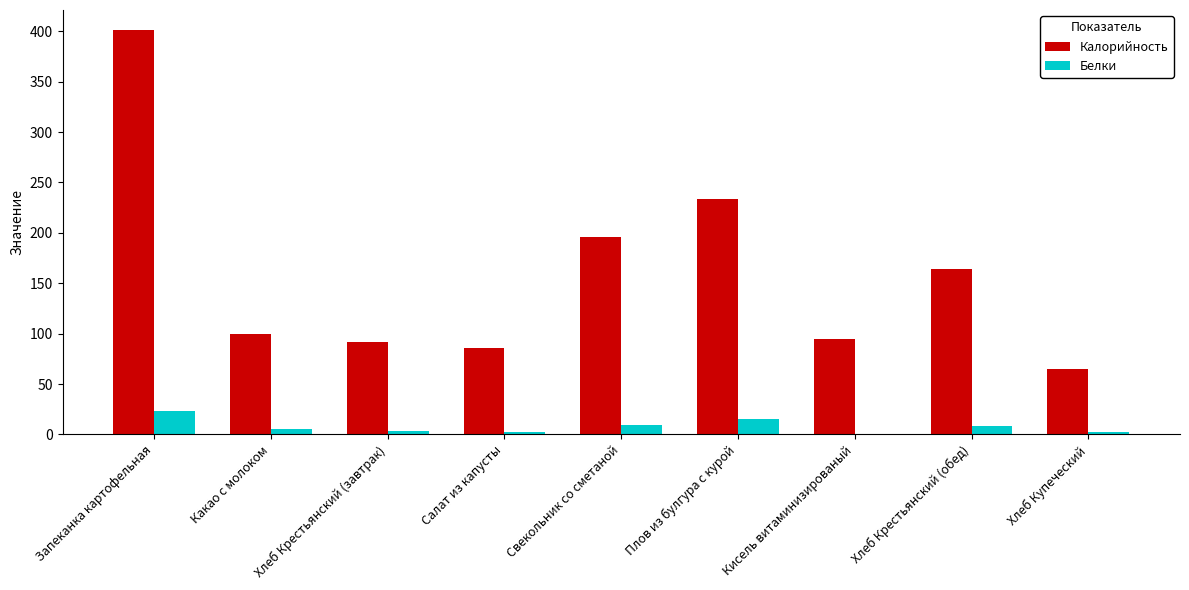

What is the highest value of the Калорийность series?

401